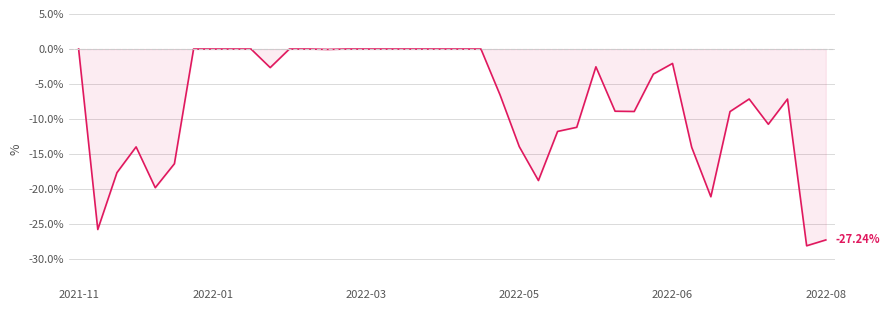

What is the difference between the maximum and minimum values?

28.1